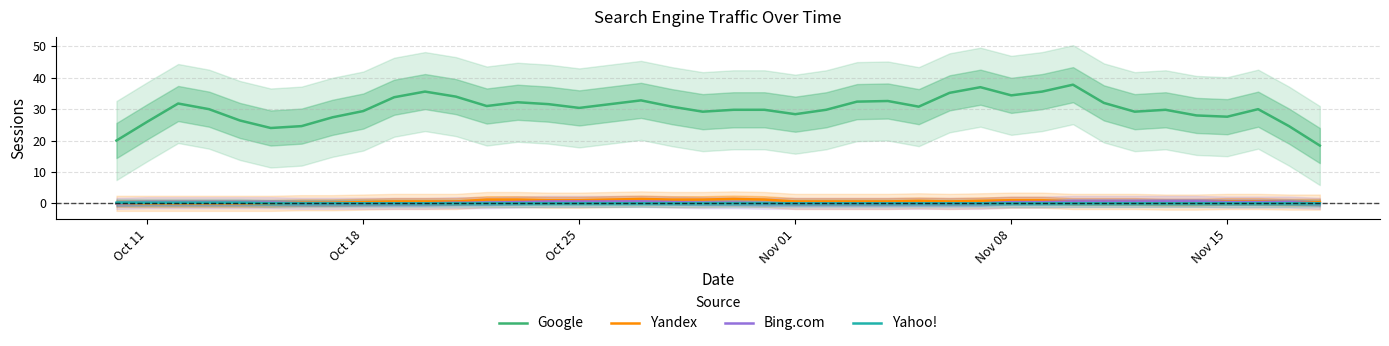

What are all the series names shown in the legend?

Google, Yandex, Bing.com, Yahoo!